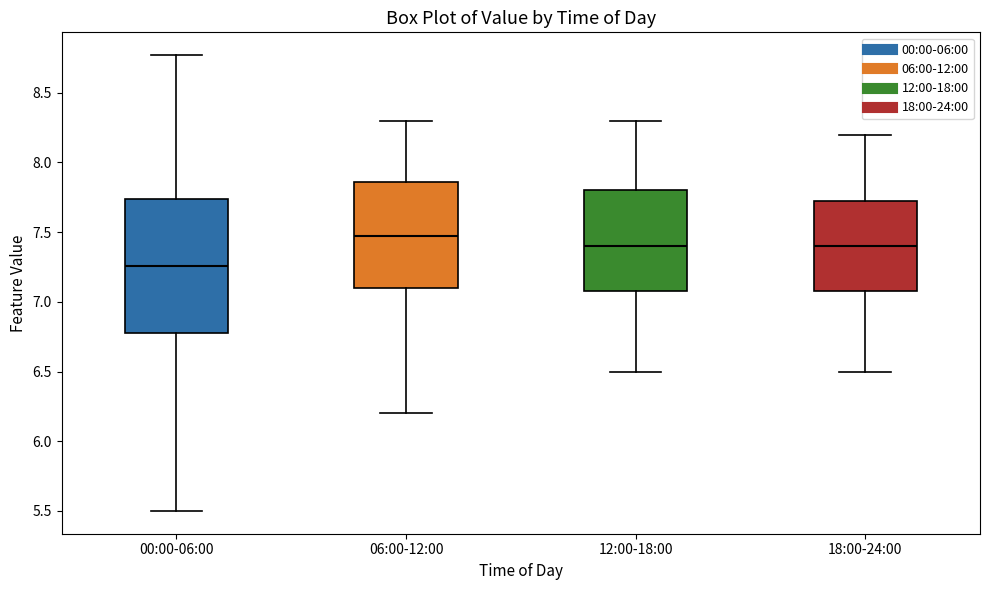

Where does the upper whisker of the box for 18:00-24:00 end on the y-axis? The values are not printed on the chart, so give them approximately, as read against the axis.

8.20